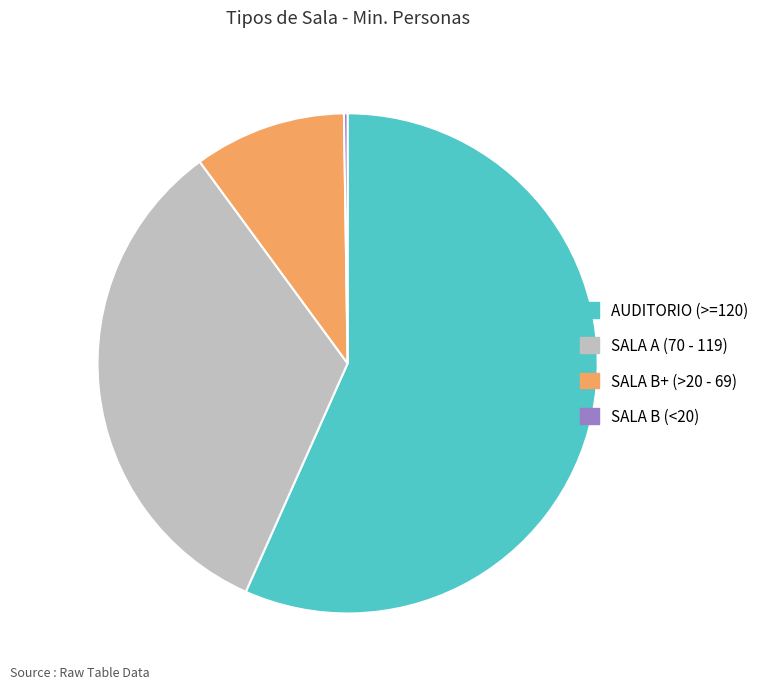

Which has a higher value, SALA A (70 - 119) or AUDITORIO (>=120)?

AUDITORIO (>=120)